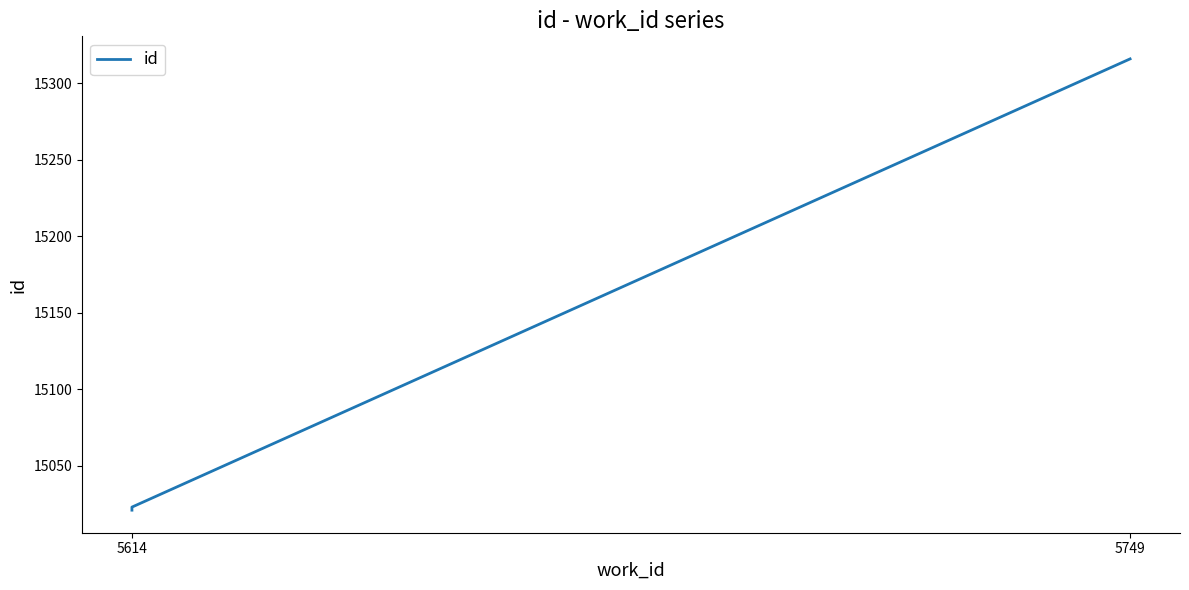

Count the number of values greater than 15023.

1